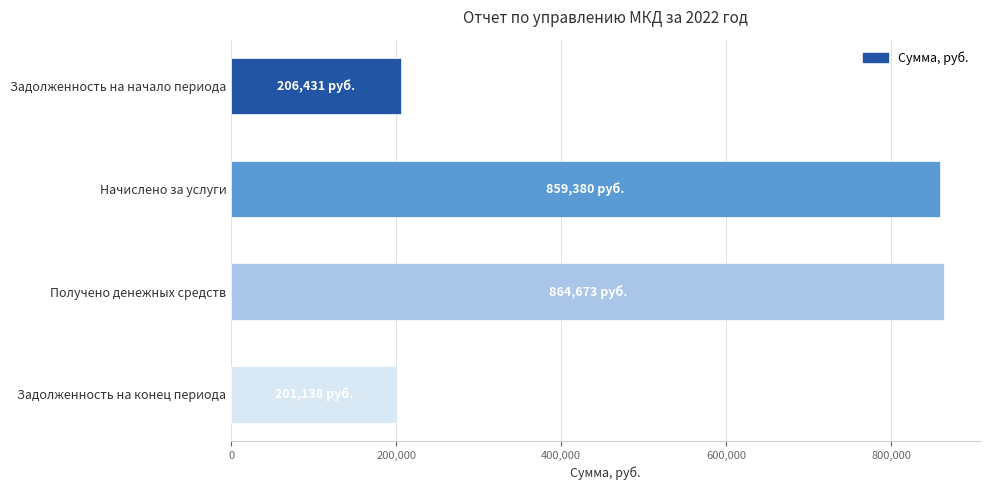

Does the chart contain stacked bars?

No